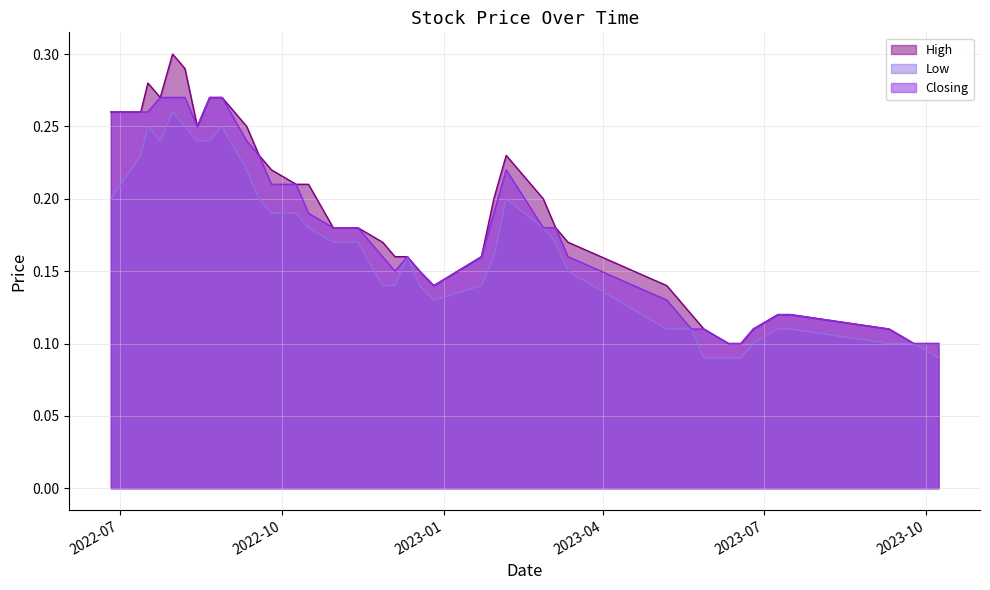

Which category has the lowest value in the Closing series?

08/10/2023